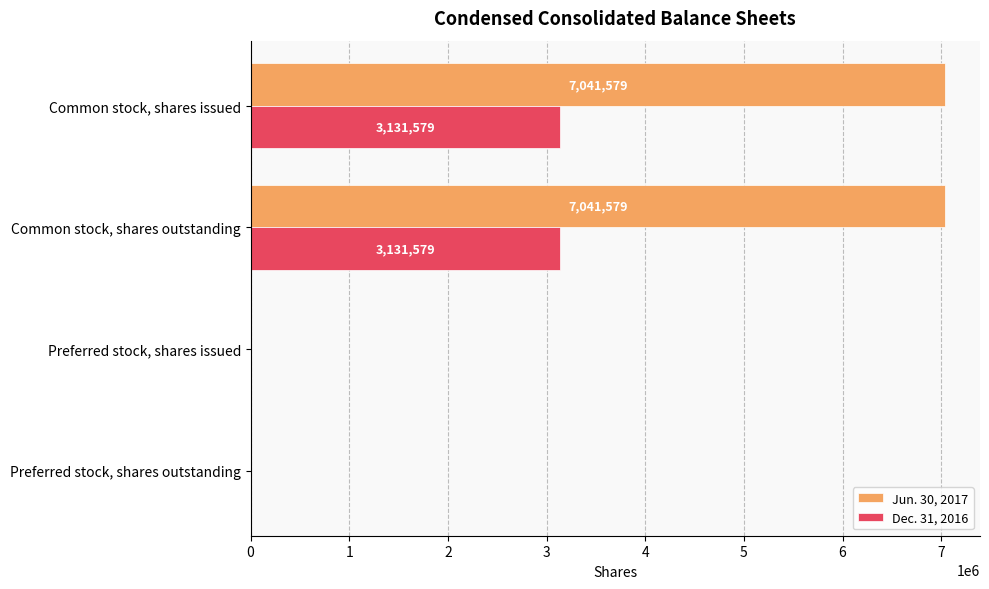

Count the number of data series in this chart.

2